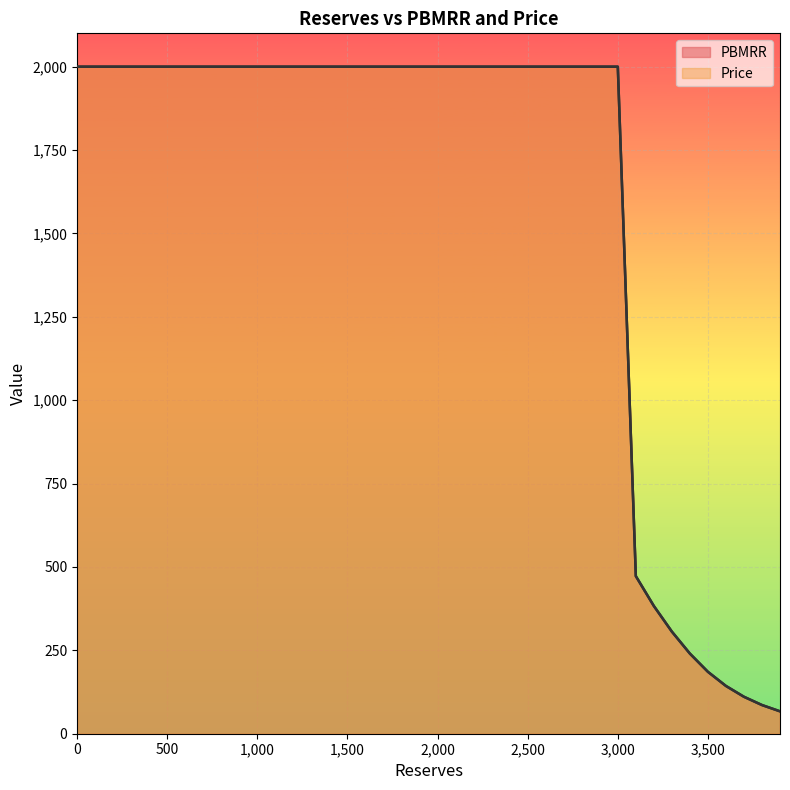

Which series has the largest total across all categories?

PBMRR